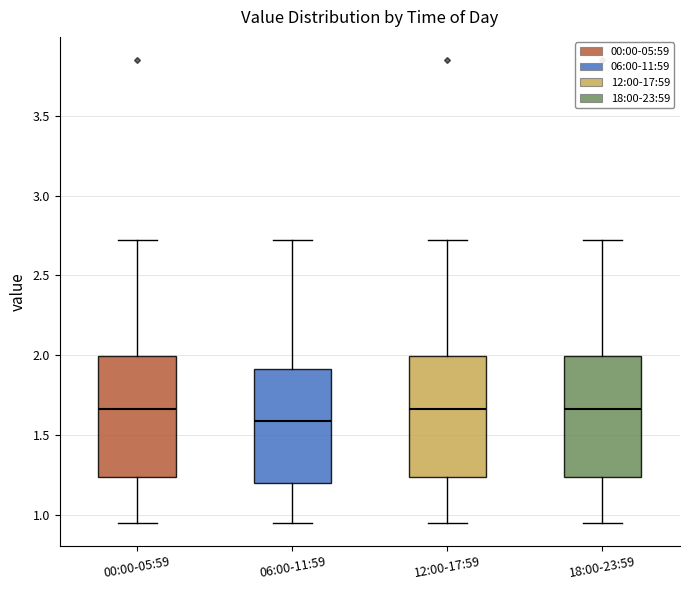

Which box's median line is the lowest?

06:00-11:59